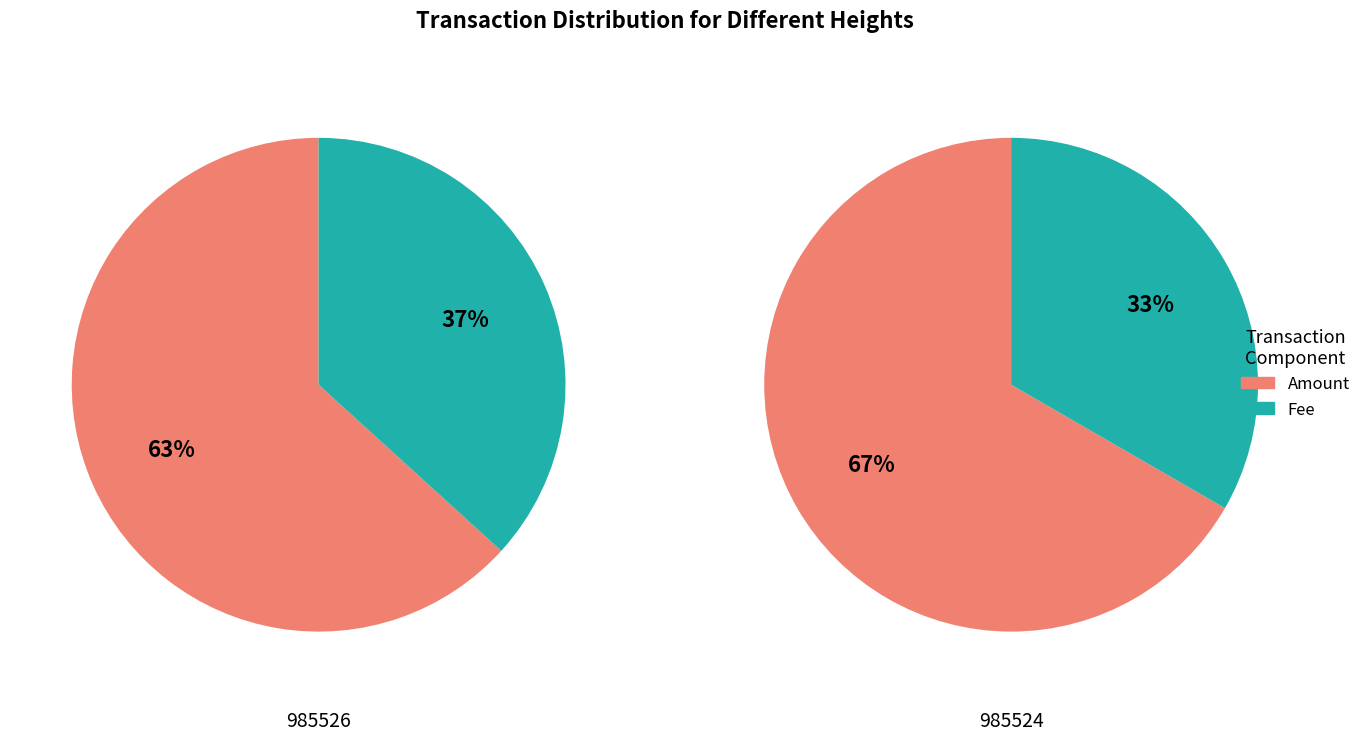

Which has a higher value, 985524 or 985526?

985524